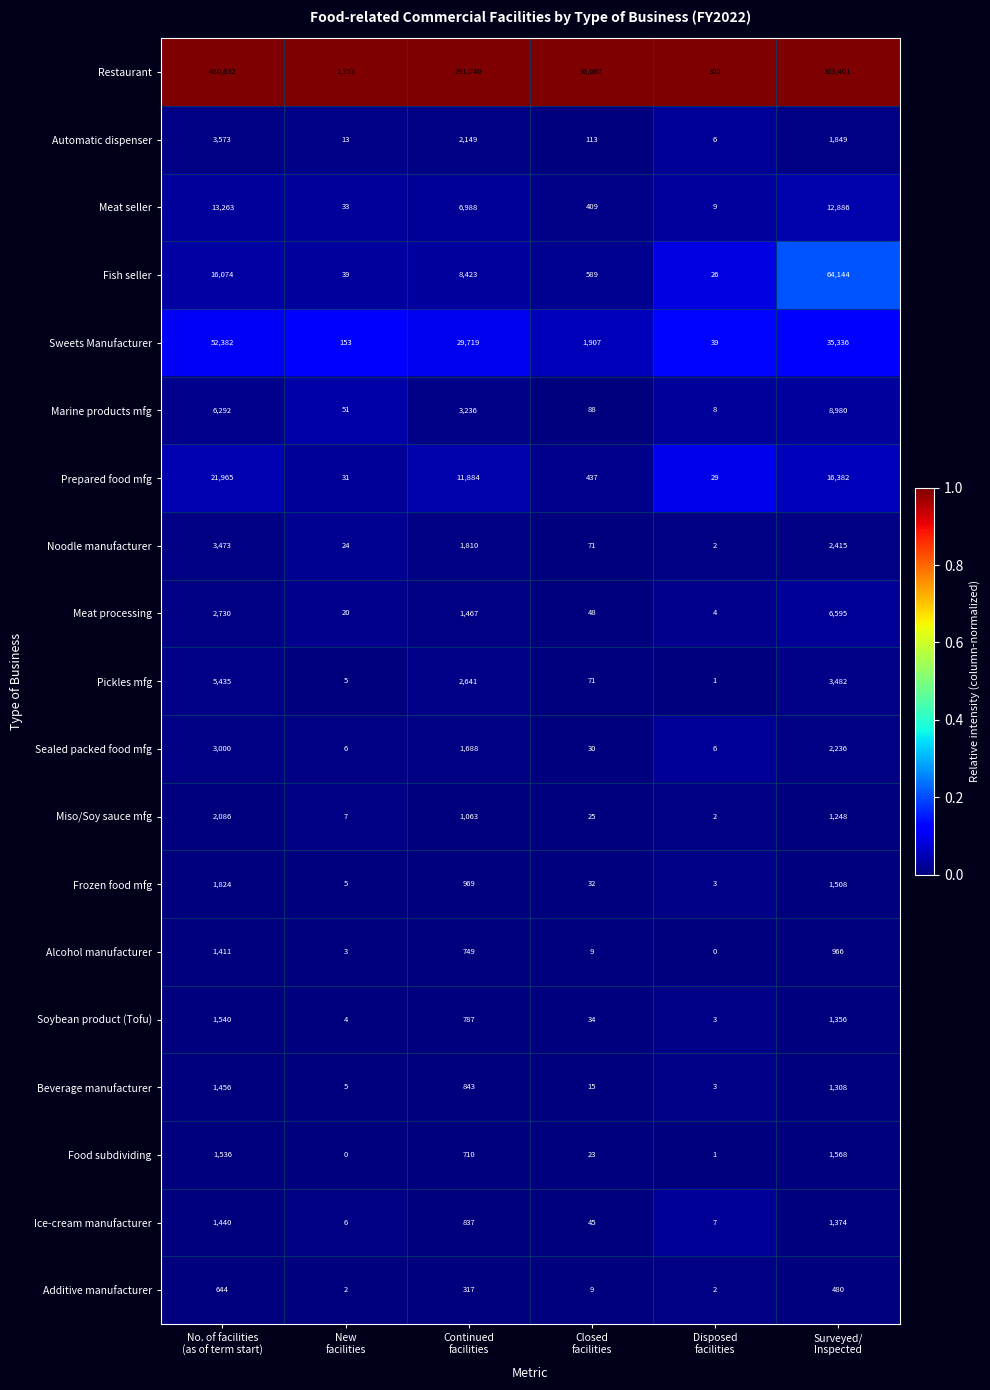

What is the difference between the maximum and minimum values in the Alcohol manufacturer series?

1411